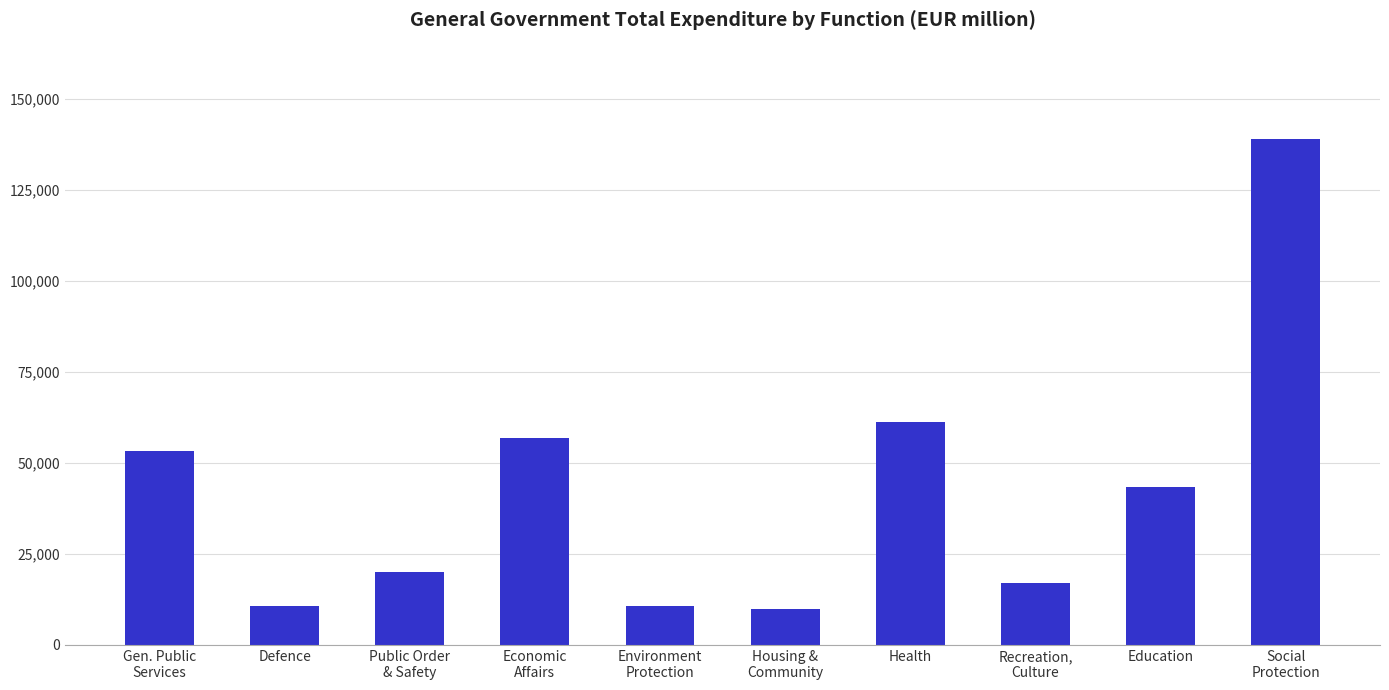

What is the difference between the maximum and minimum values?

129029